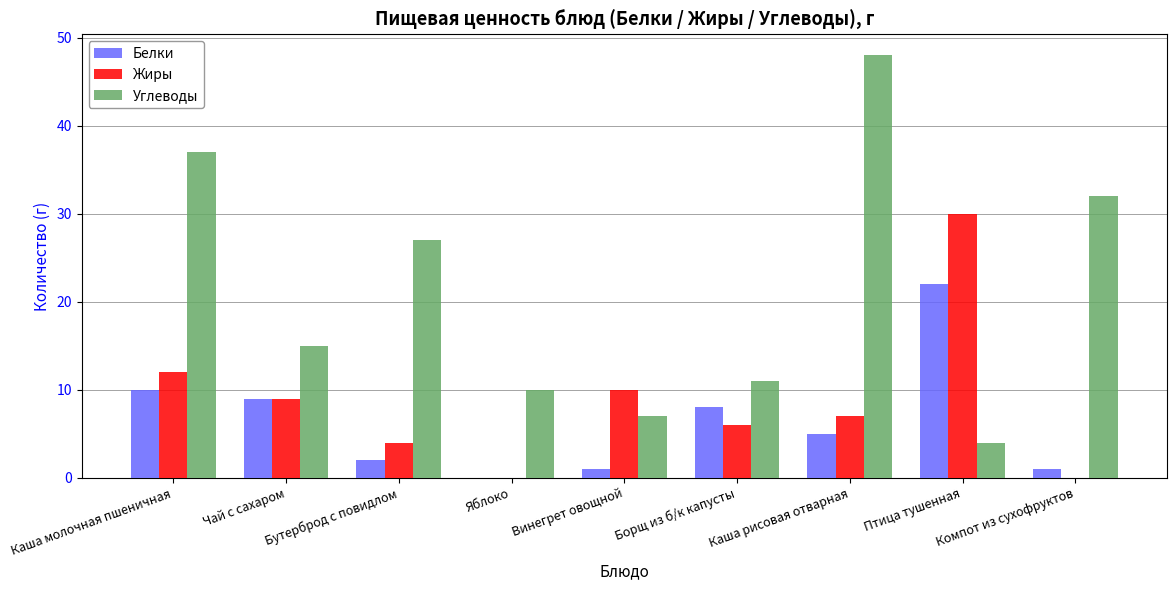

Between Каша молочная пшеничная and Борщ из б/к капусты, which series saw the biggest shift?

Углеводы